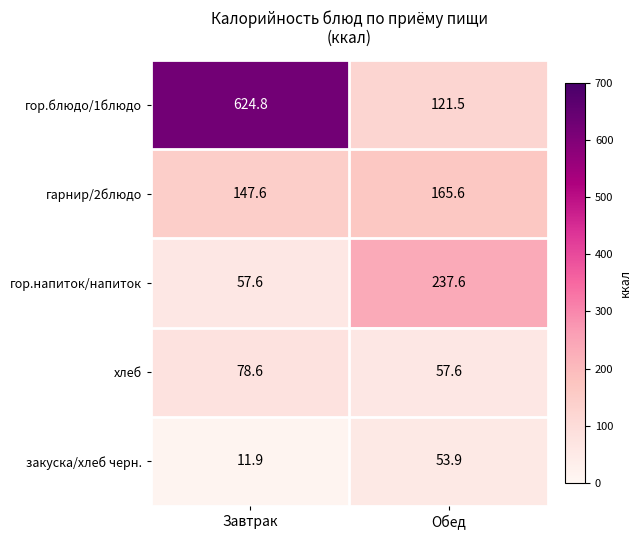

What is the total value across all series at Завтрак?

920.5